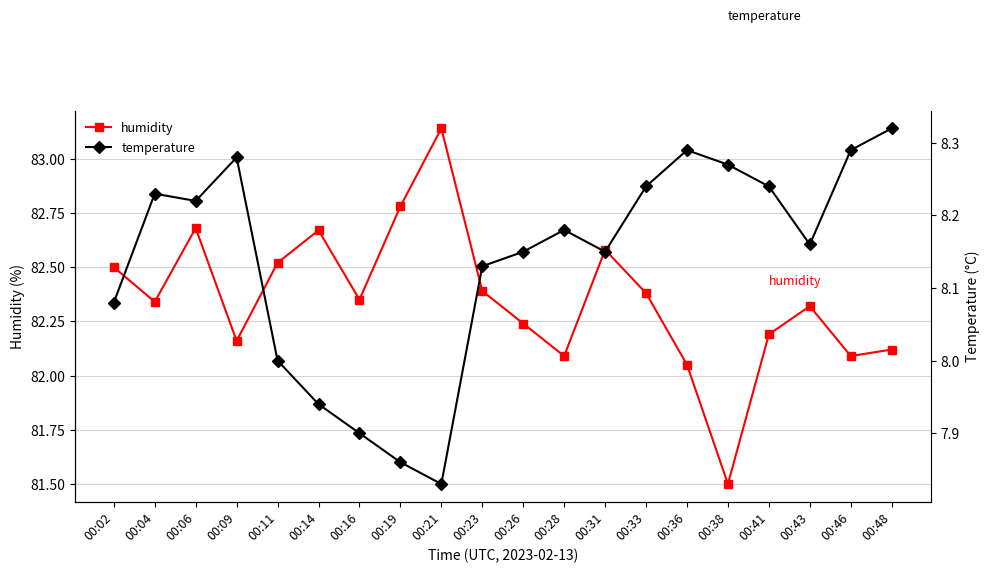

True or false: humidity has more than 2 points higher than both neighbors.

True